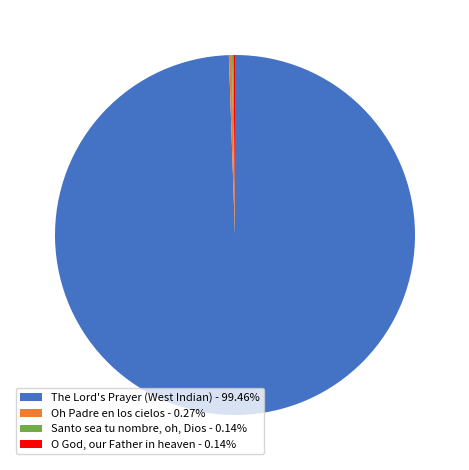

Is The Lord's Prayer (West Indian) - 99.46% the majority of the pie?

Yes